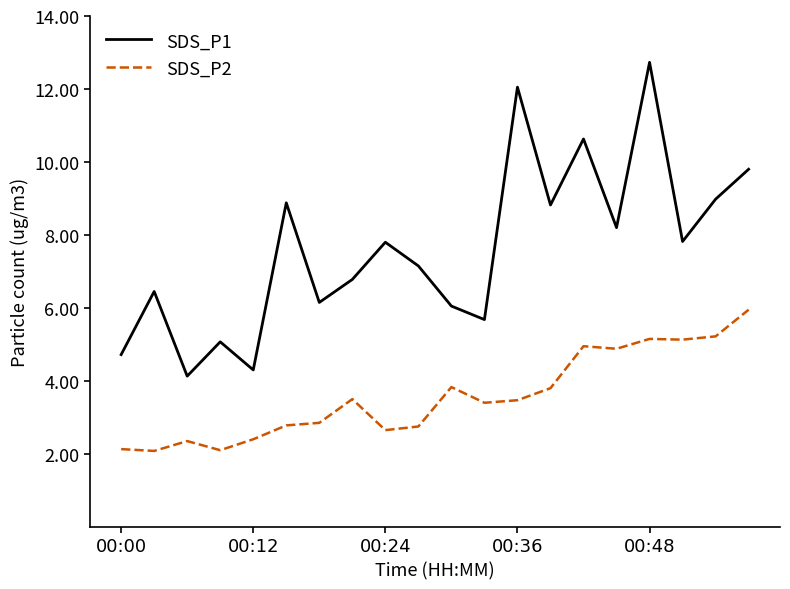

What is the greatest value displayed?

12.7